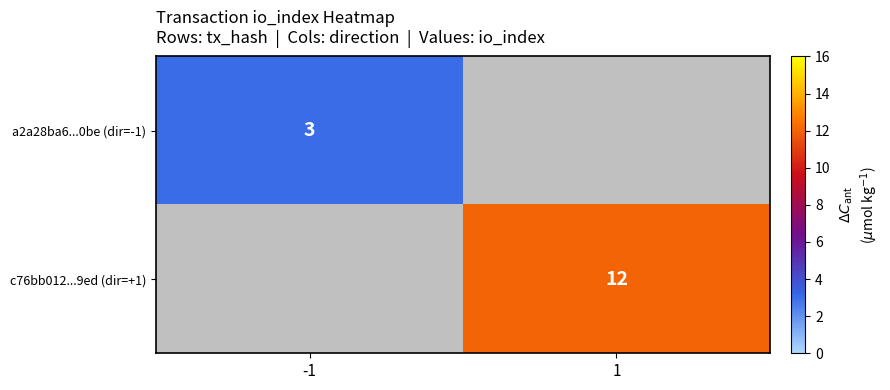

Which has a higher value, -1 or 1?

1